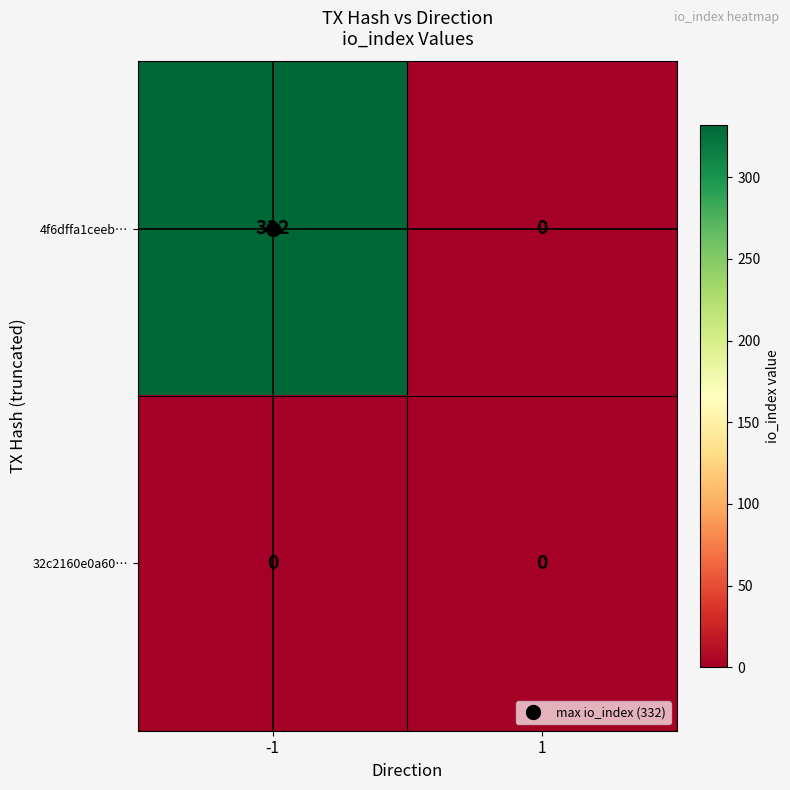

Which series has the largest total across all categories?

4f6dffa1ceeb…